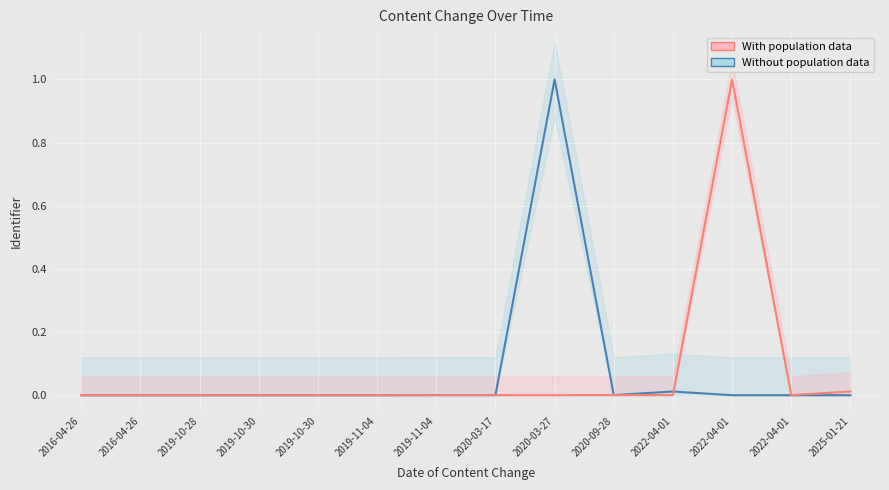

What is the label of the 9th point from the left?

2020-03-27